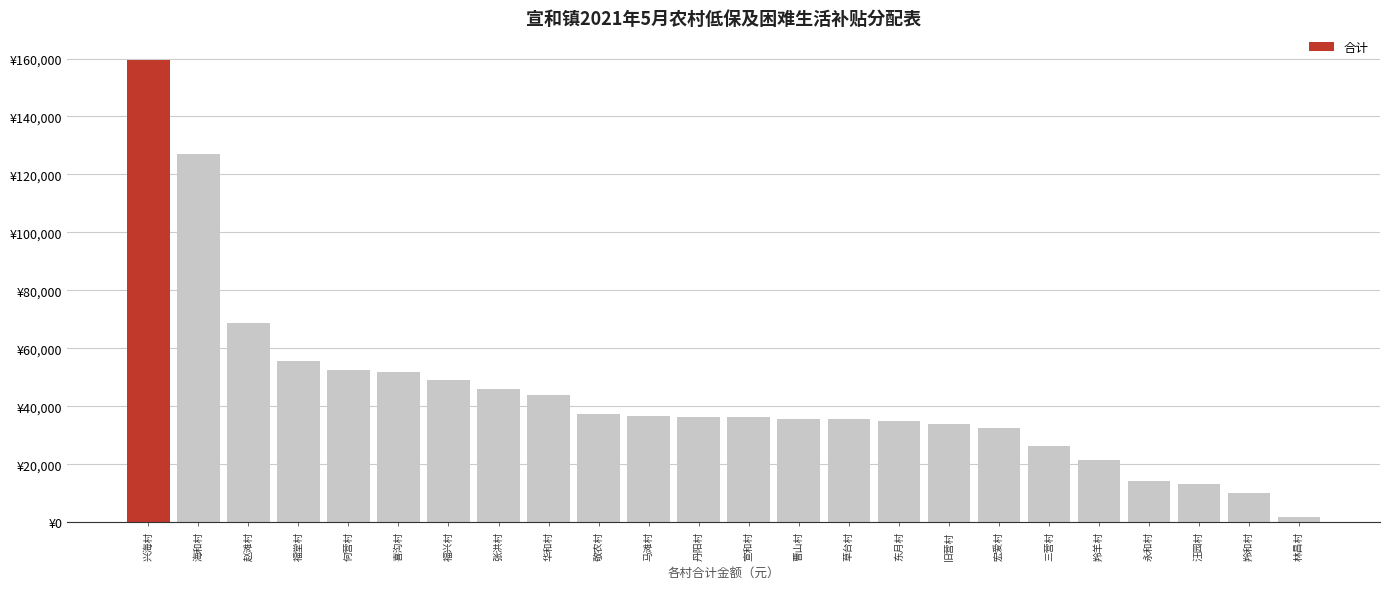

Are the bars horizontal?

No